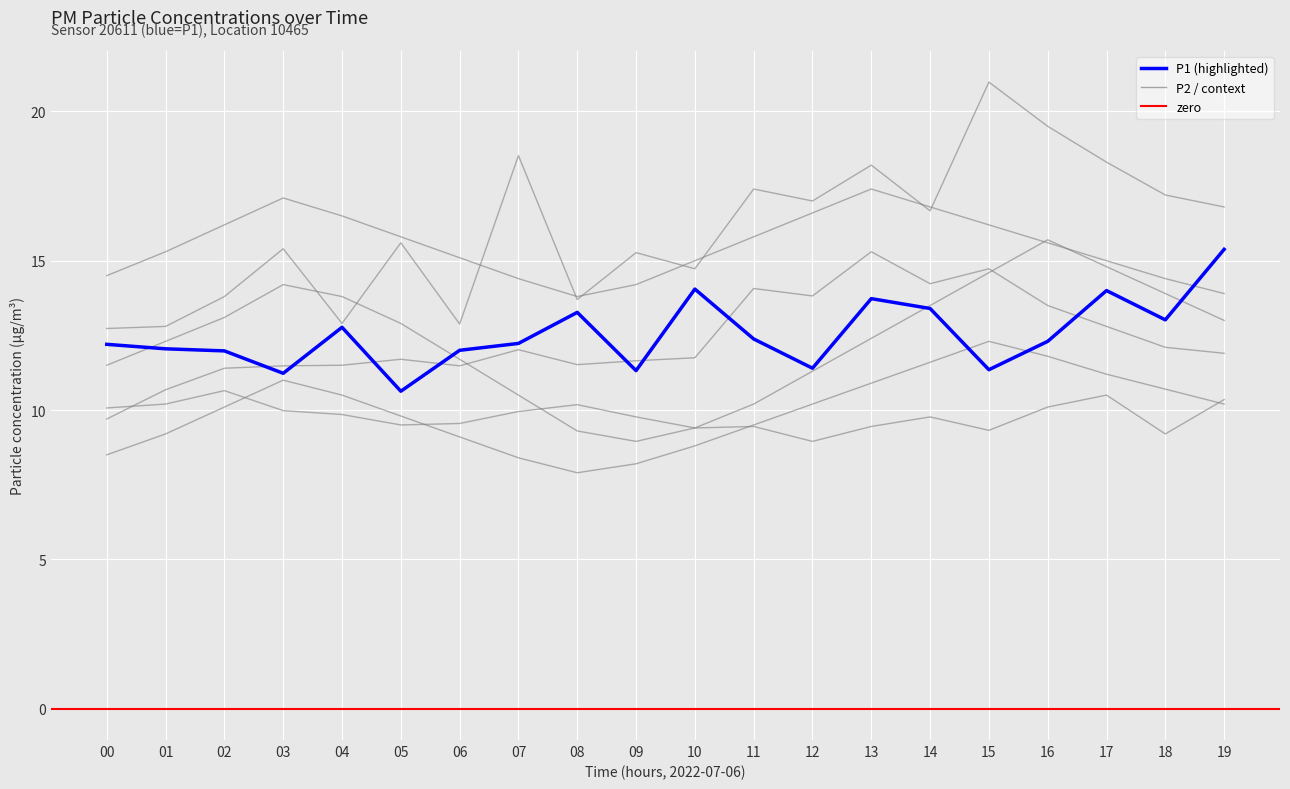

Between 12 and 16, which is larger?

16